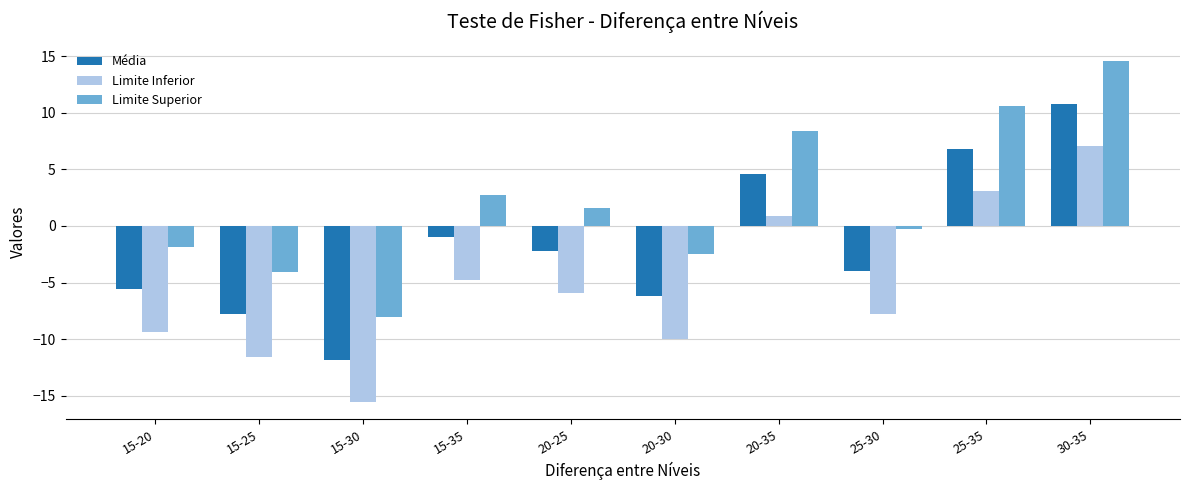

Where does the Limite Inferior series first go above -5?

15-35